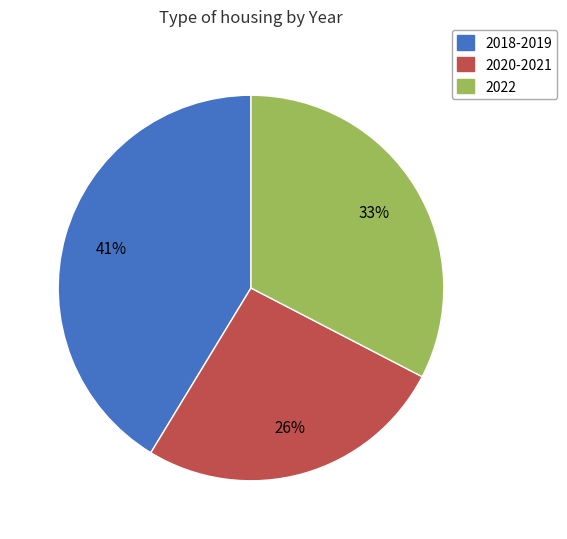

Which has a higher value, 2018-2019 or 2022?

2018-2019